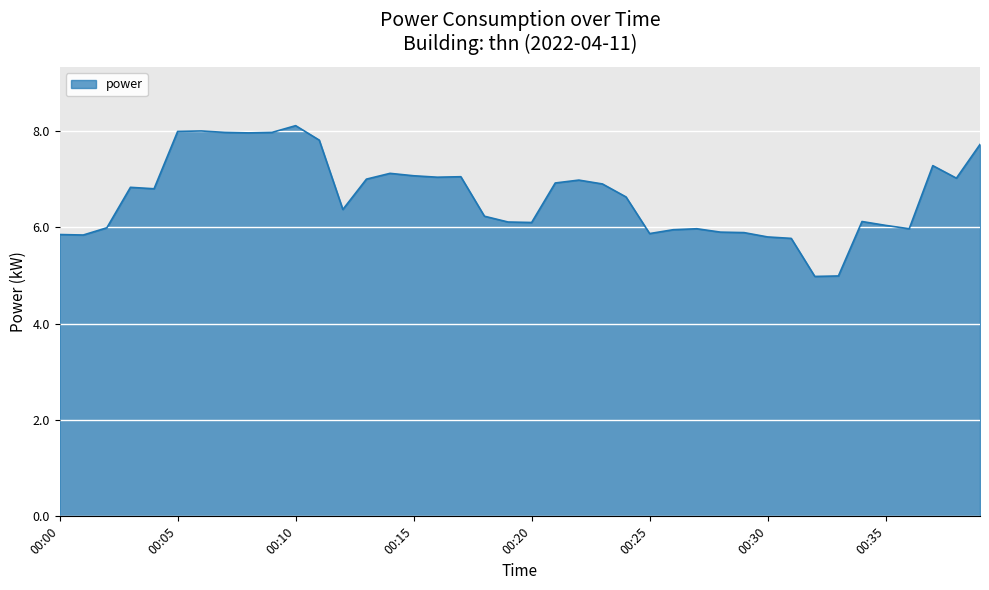

What is the maximum value shown in the chart?

8.1